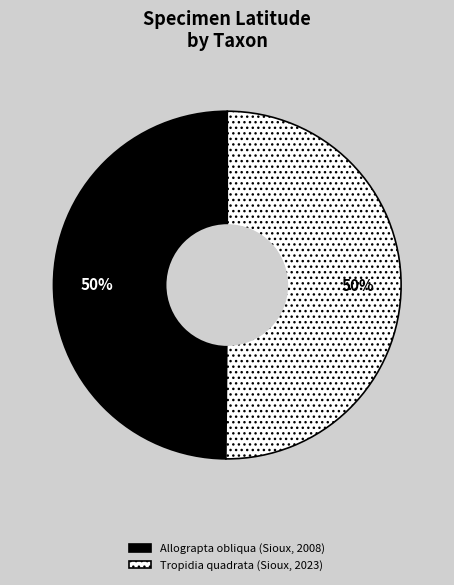

The Tropidia quadrata (Sioux, 2023) slice represents 57% of the pie. True or false?

False